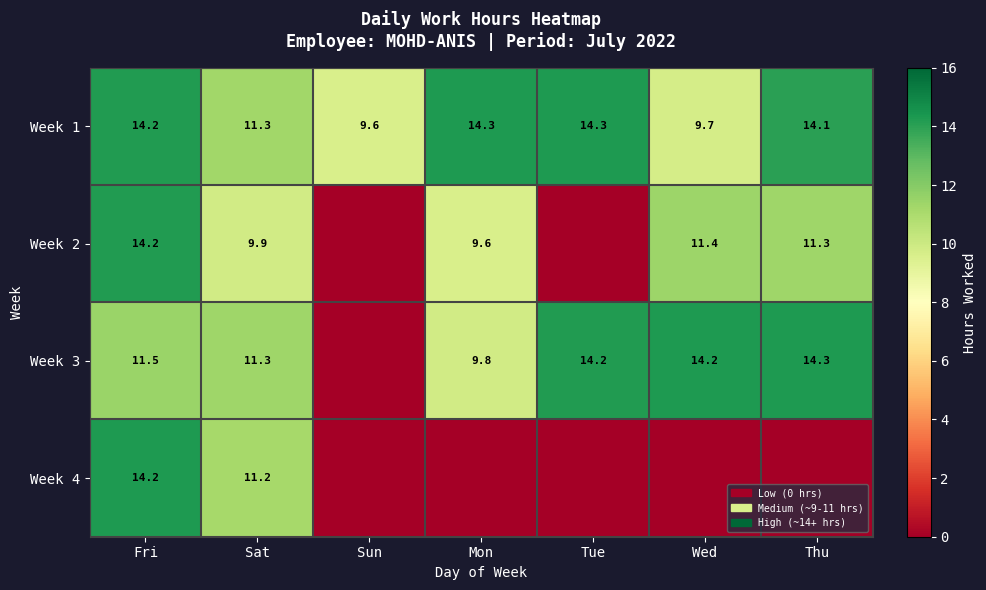

Which category has the lowest value in the Week 1 series?

Sun